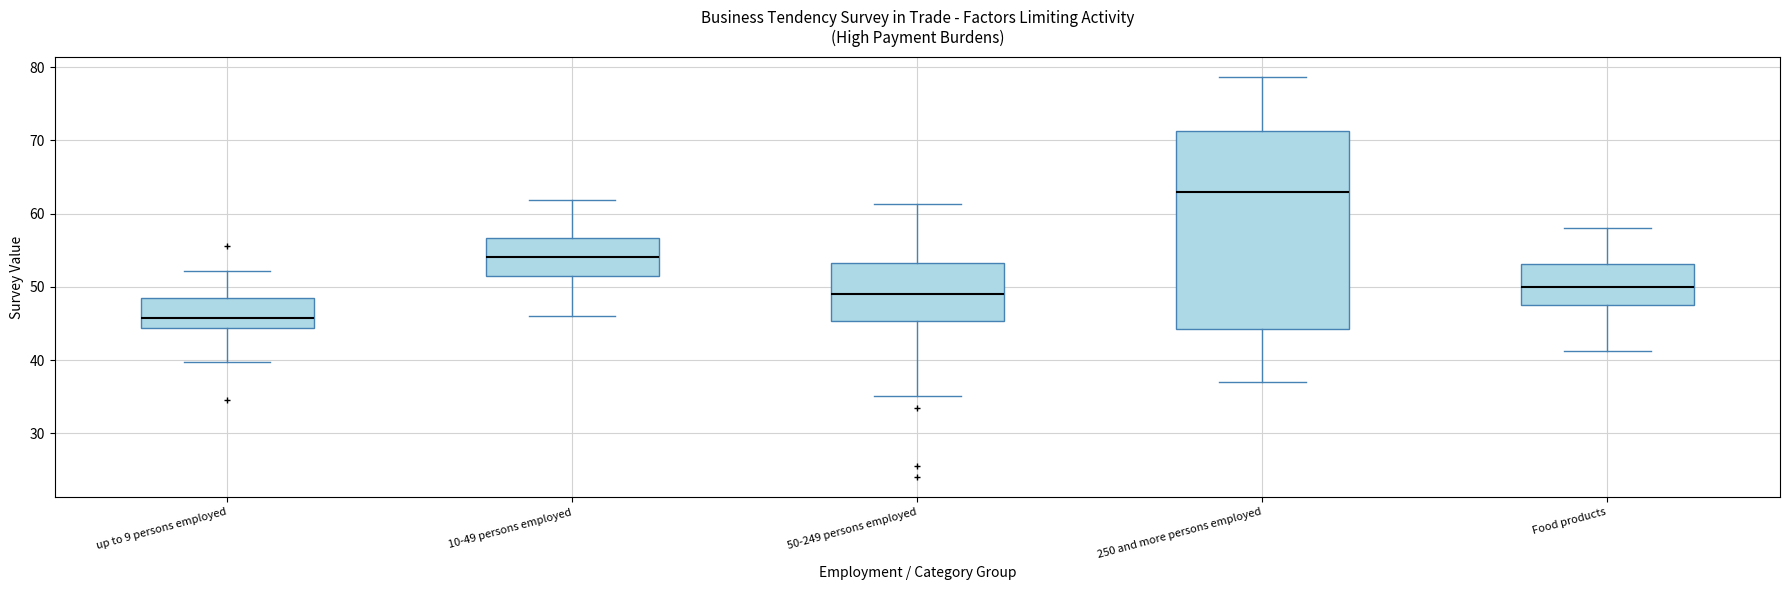

Where is the lower edge of the box for up to 9 persons employed on the y-axis? The values are not printed on the chart, so give them approximately, as read against the axis.

44